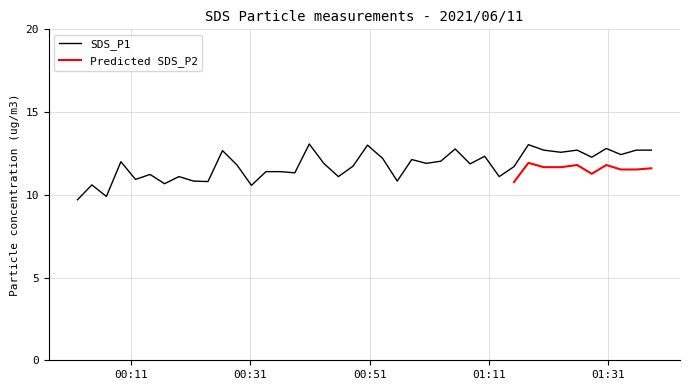

What is the difference between the maximum and minimum values?

3.4